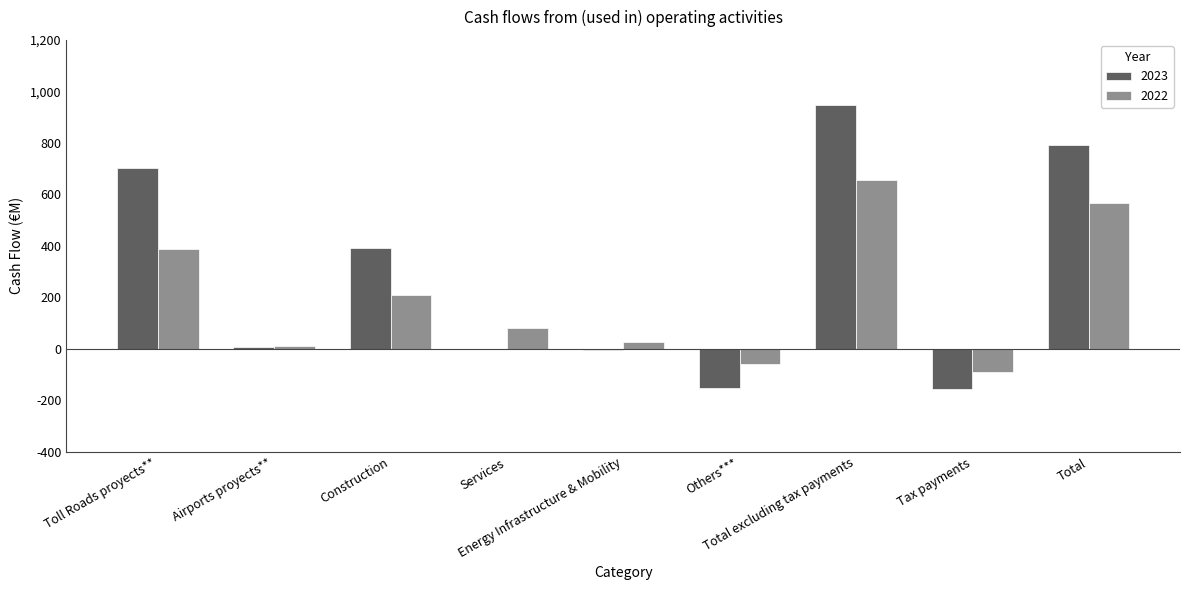

What is the highest value of the 2023 series?

946